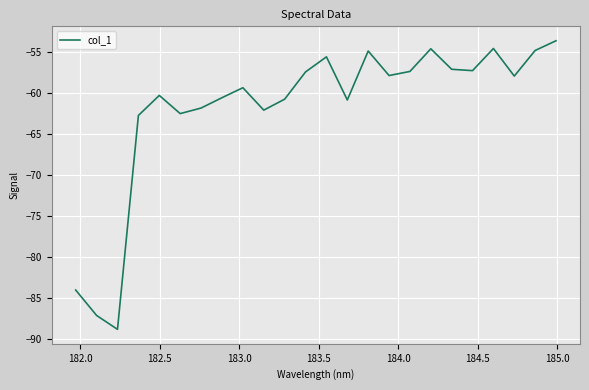

True or false: there are more than 1 points higher than both neighbors.

True